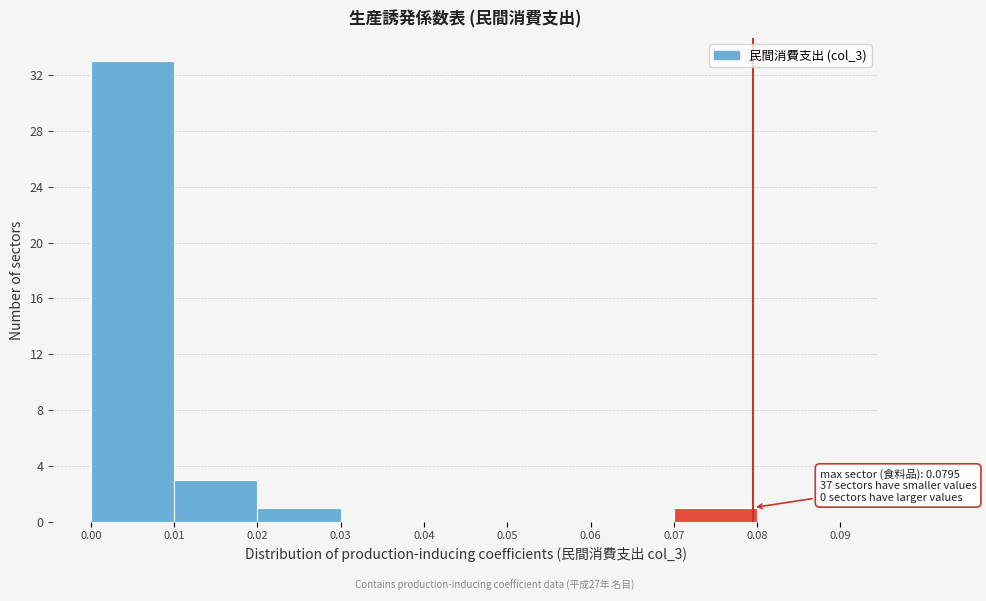

Which range on the x-axis has the tallest bar?

0.00 to 0.01